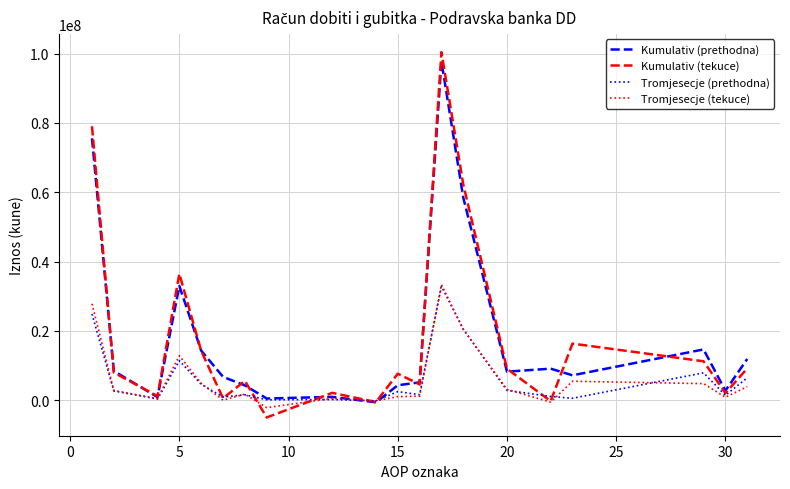

What is the minimum value shown in the chart?

-4965309